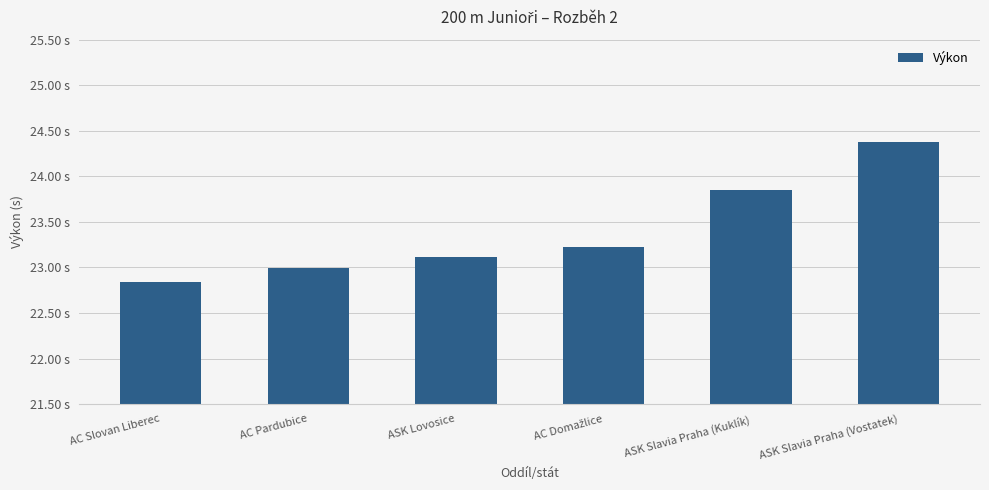

Read the value at AC Pardubice.

23.0